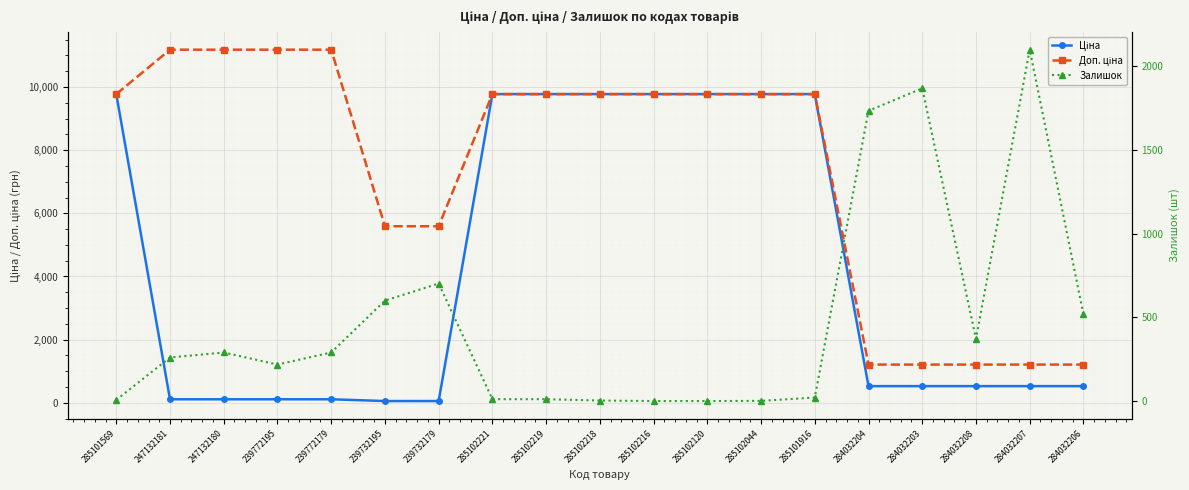

After their last crossing, which series has the higher values: Доп. ціна or Залишок?

Доп. ціна